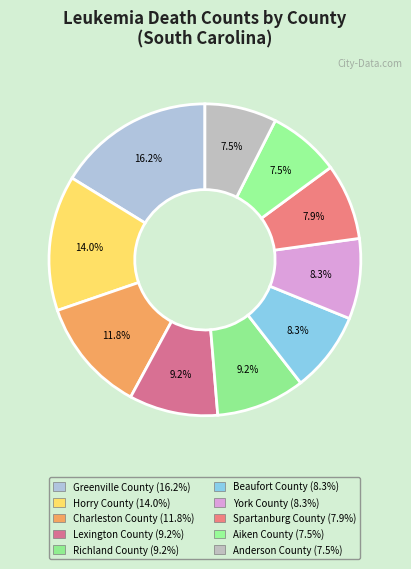

True or false: Richland County accounts for 2% of the total.

False